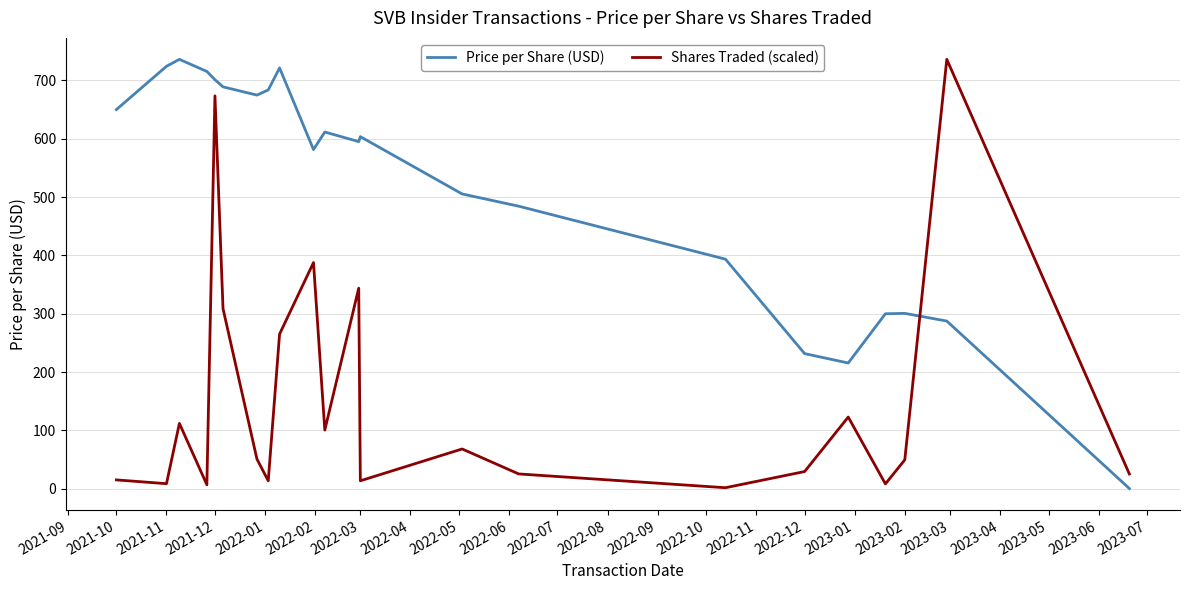

How many values in the Price per Share (USD) series are below 603?

11